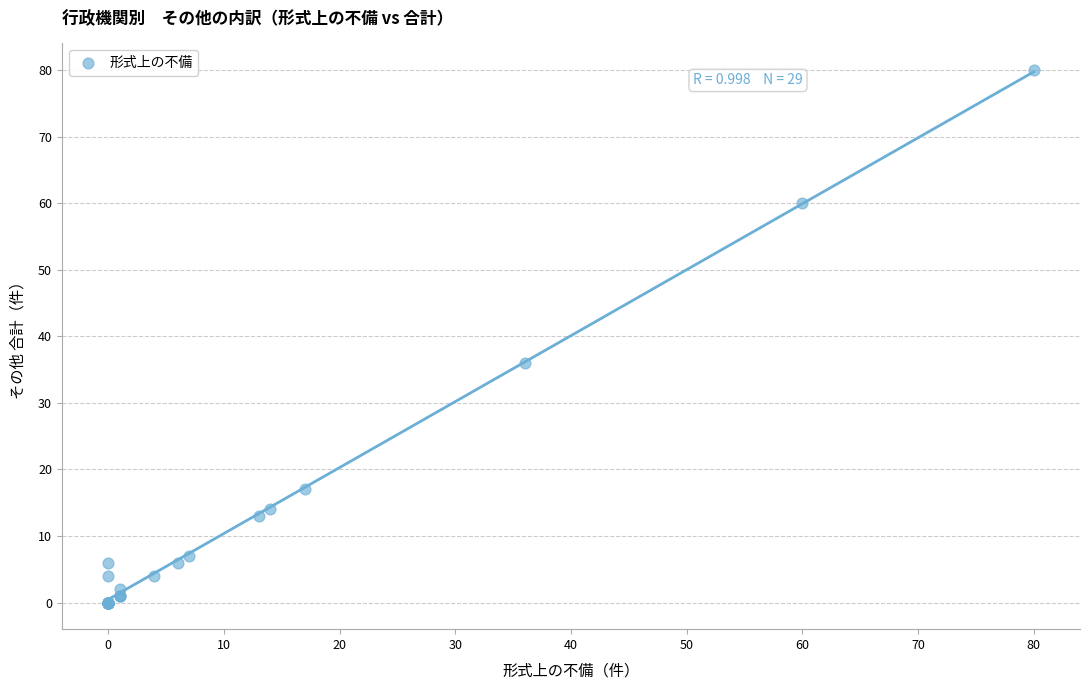

What Y value in the scatter plot is closest to 40?

36